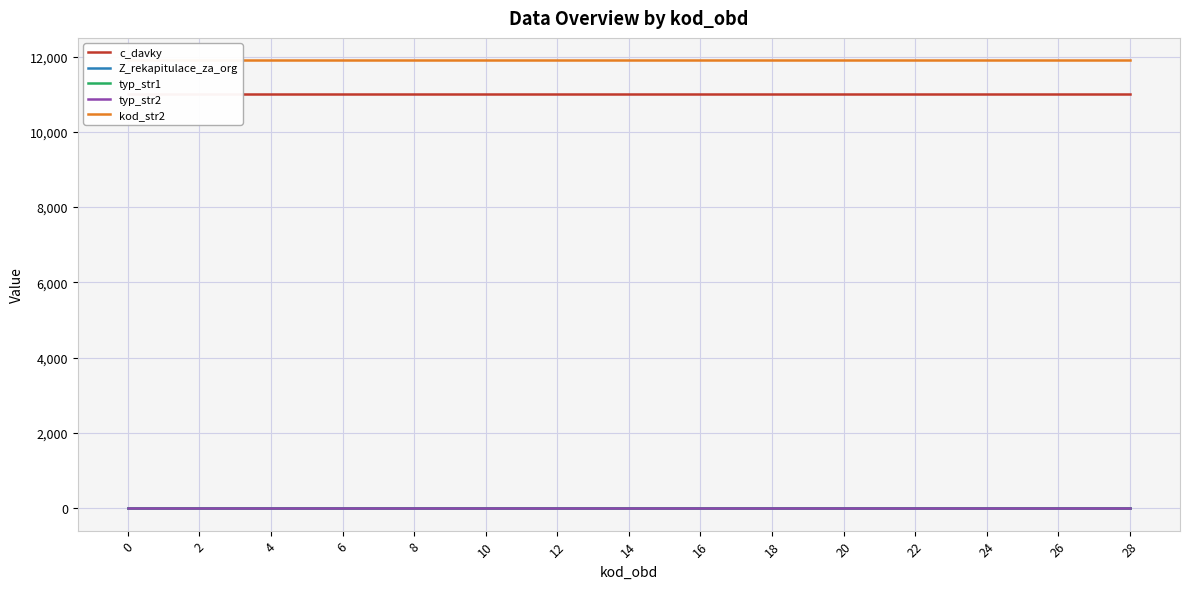

True or false: Z_rekapitulace_za_org and c_davky cross at least once.

False